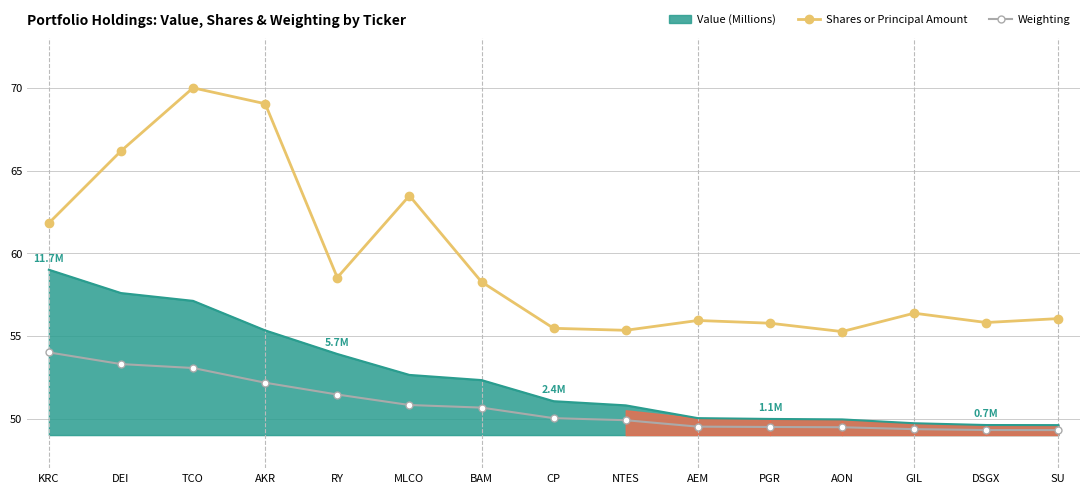

True or false: Weighting has a value of 33.1 at DEI.

False